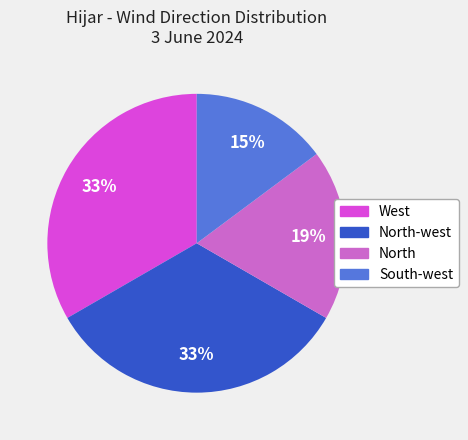

How many slices are in this pie chart?

4